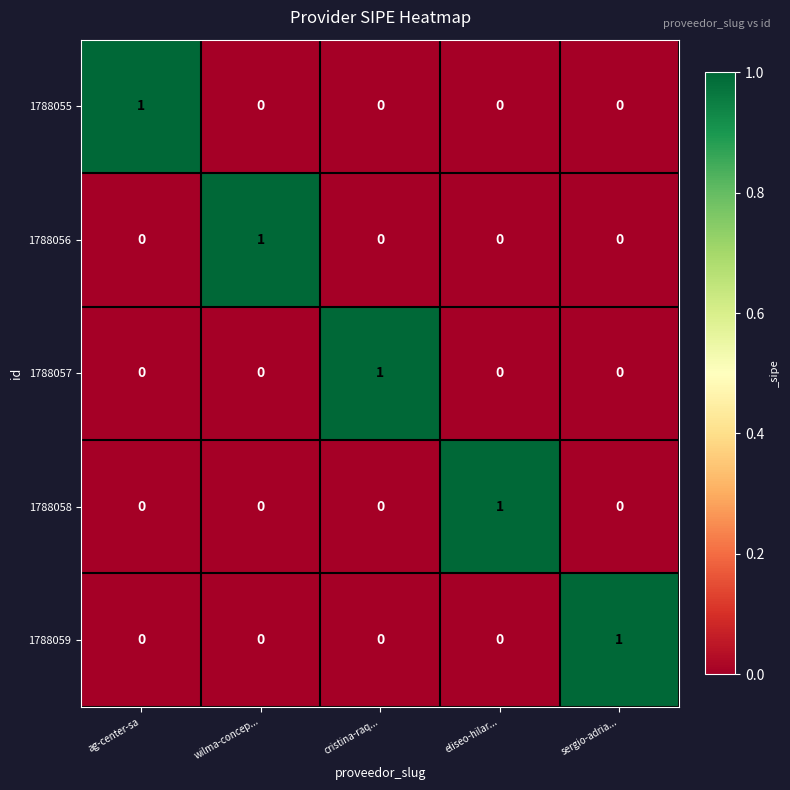

At which label does 1788058 reach its peak?

eliseo-hilar...